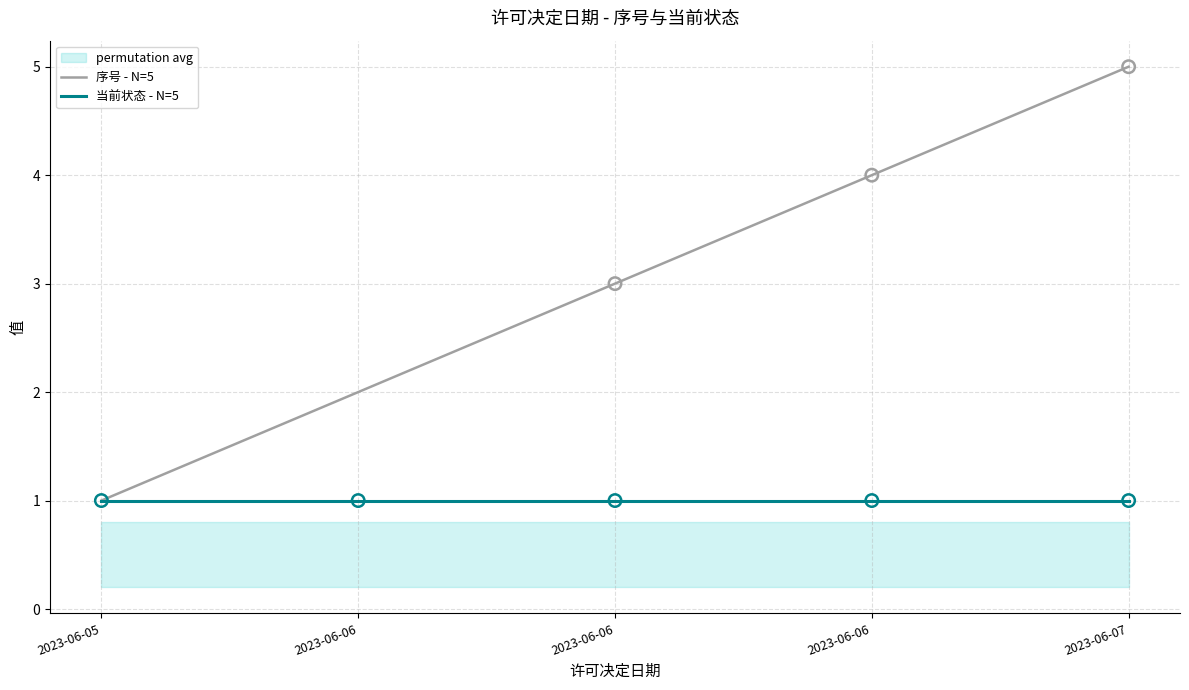

What are all the series names shown in the legend?

序号 - N=5, 当前状态 - N=5